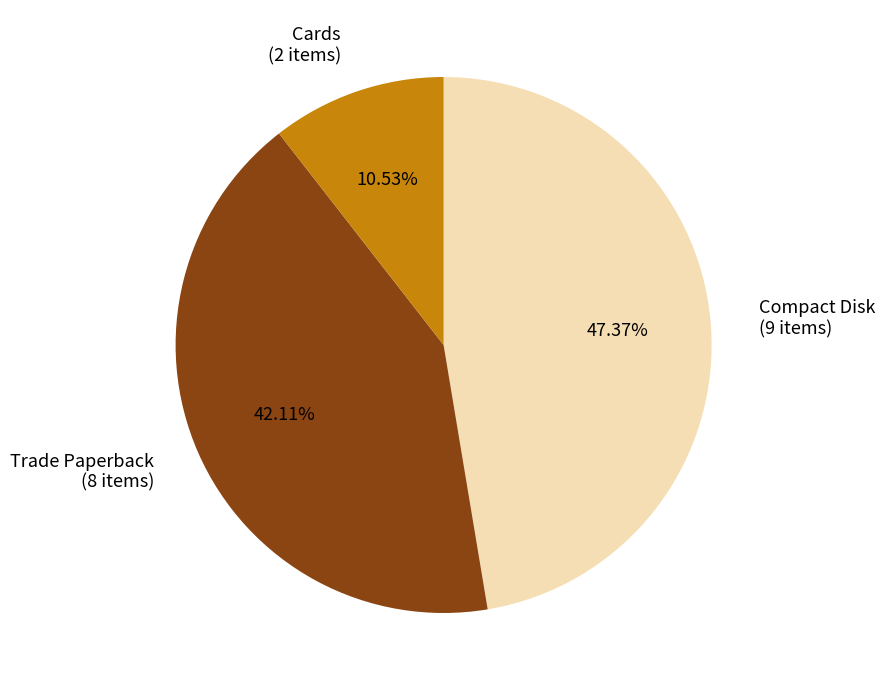

Is there any slice that represents more than half of the pie?

No